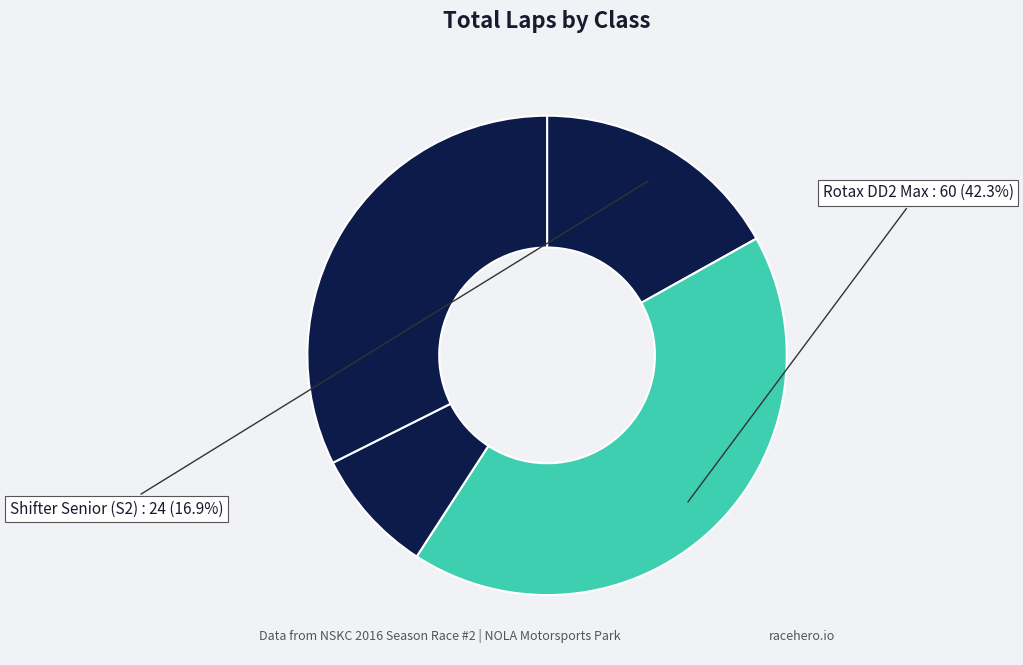

Count the number of slices in the pie.

4